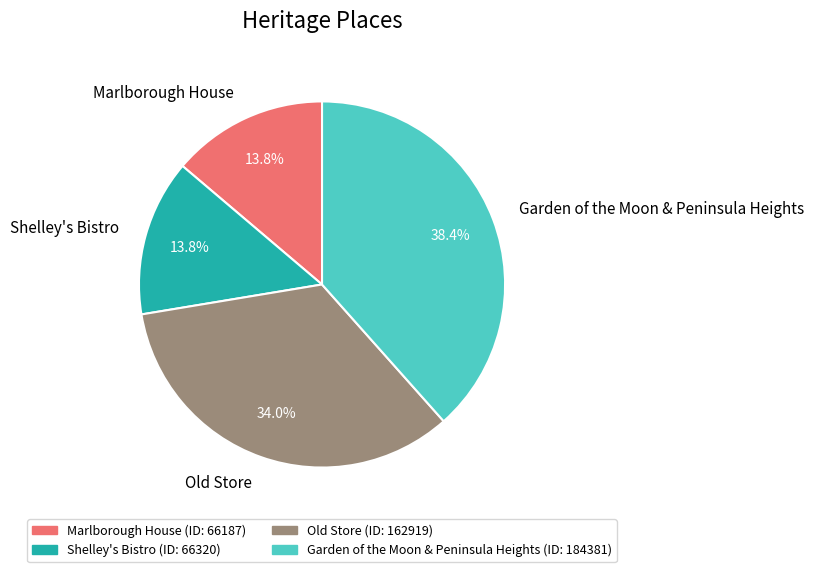

Does Marlborough House represent more than half of the total?

No